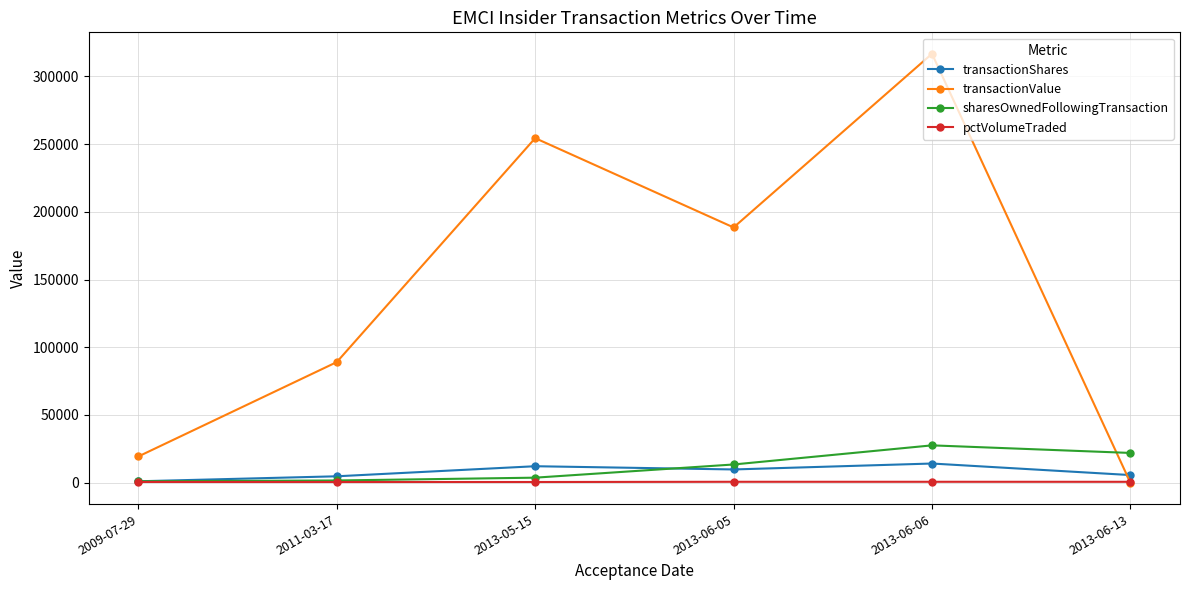

After their last crossing, which series has the higher values: transactionValue or transactionShares?

transactionShares